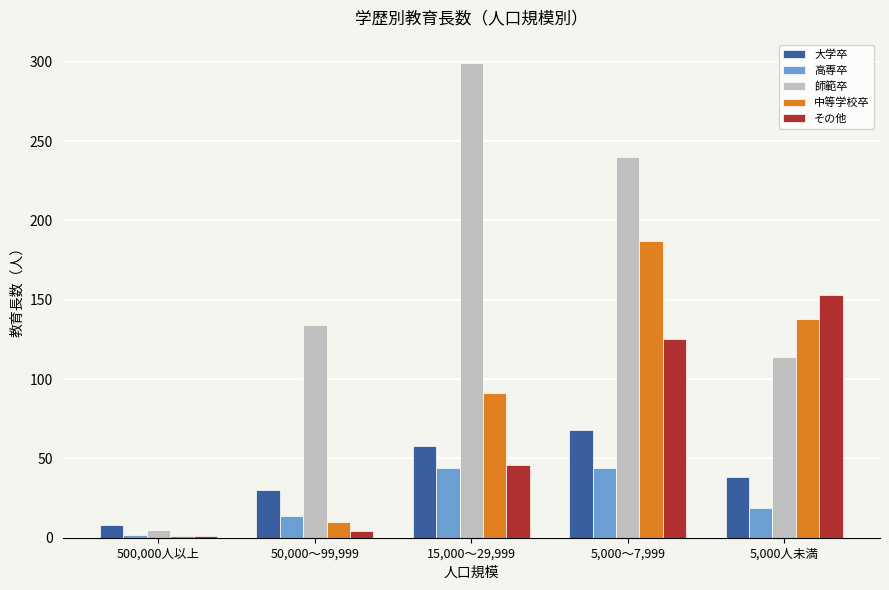

Reading left to right, what are all the values shown in this chart?

大学卒: 500,000人以上=8	50,000～99,999=30	15,000～29,999=58	5,000～7,999=68	5,000人未満=38
高専卒: 500,000人以上=2	50,000～99,999=14	15,000～29,999=44	5,000～7,999=44	5,000人未満=19
師範卒: 500,000人以上=5	50,000～99,999=134	15,000～29,999=299	5,000～7,999=240	5,000人未満=114
中等学校卒: 500,000人以上=1	50,000～99,999=10	15,000～29,999=91	5,000～7,999=187	5,000人未満=138
その他: 500,000人以上=1	50,000～99,999=4	15,000～29,999=46	5,000～7,999=125	5,000人未満=153